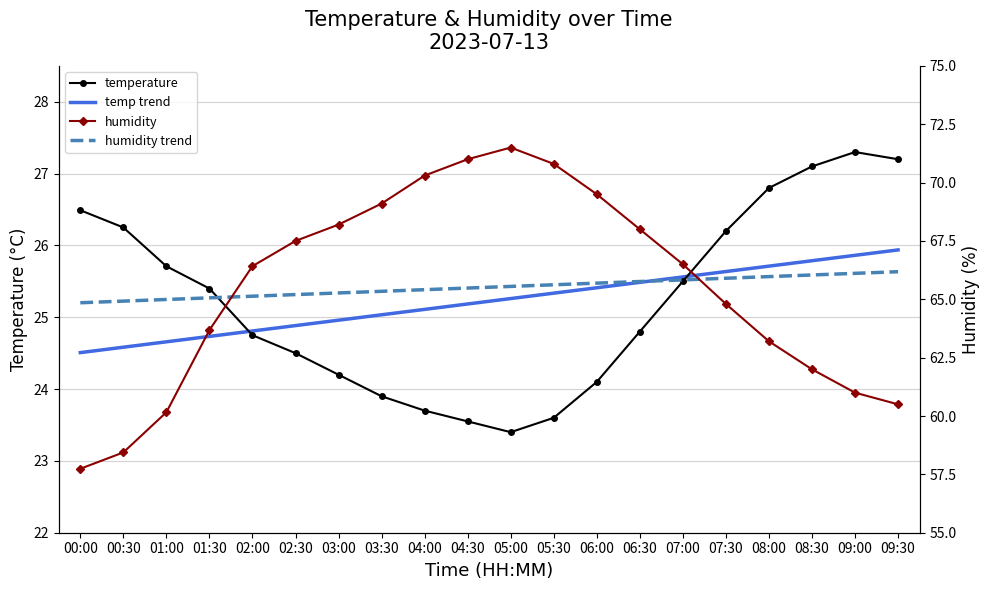

Is it true that temp trend equals 24.6 at 00:30?

True